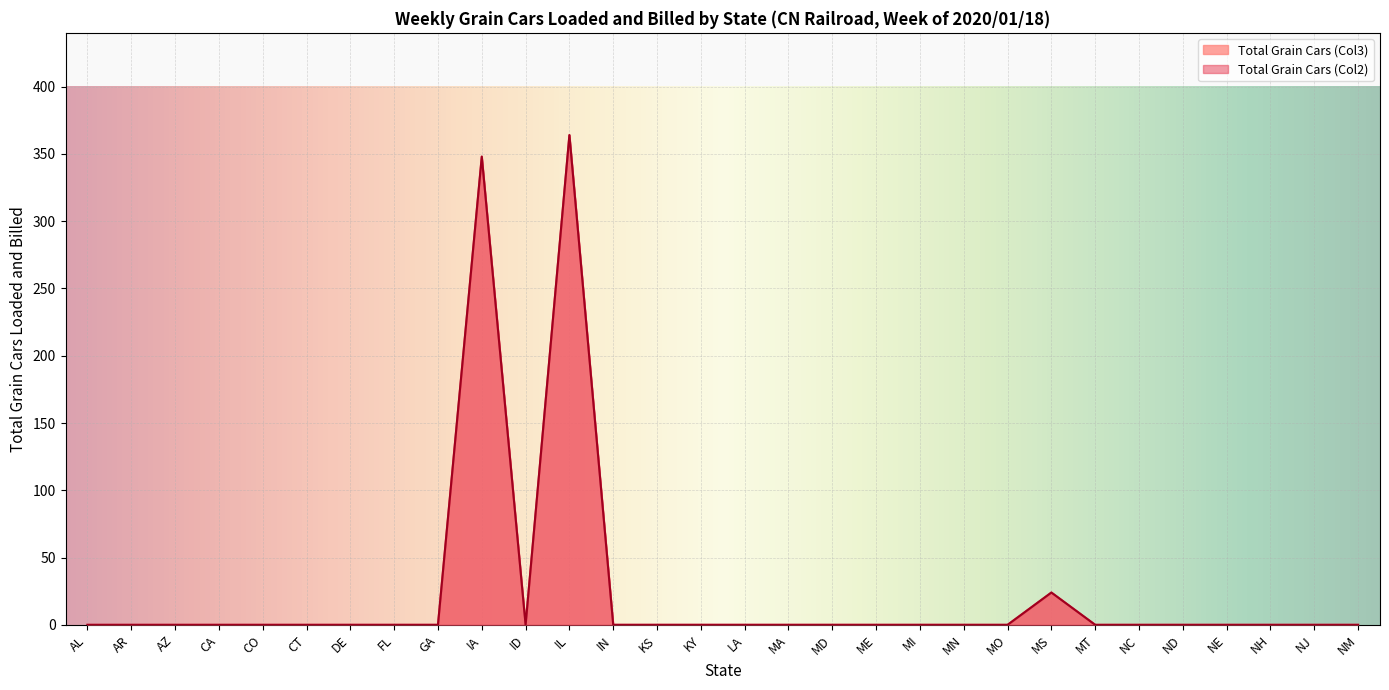

In Total Grain Cars (Col2), how many points are higher than both neighbors (excluding endpoints)?

3